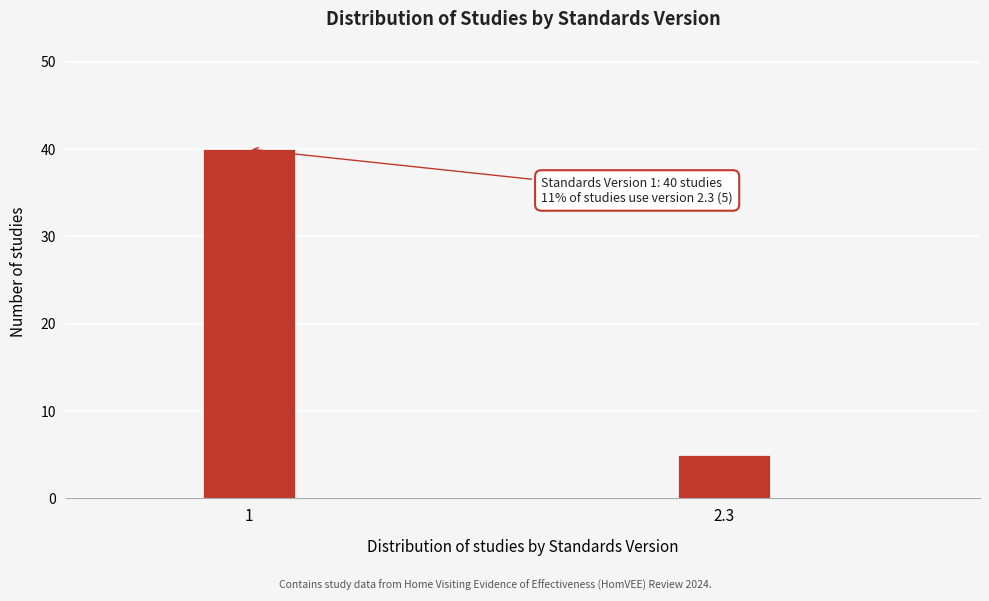

Reading right to left, what are all the values shown in this chart?

2.3=5	1=40